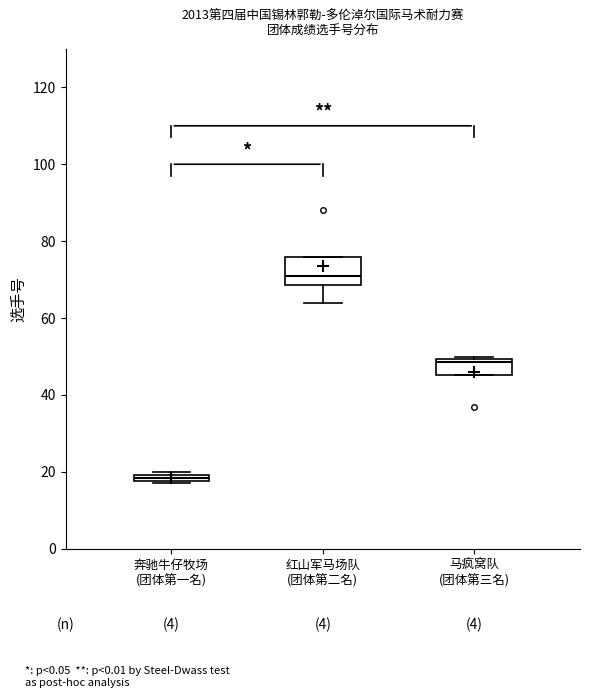

Which box has the lowest median line?

奔驰牛仔牧场 (团体第一名)